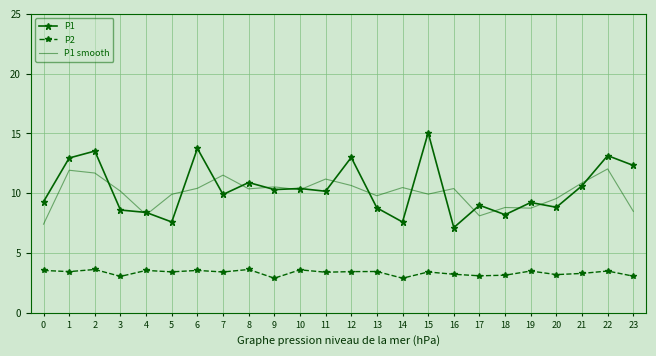

What is the total value across all series at 19?

21.5